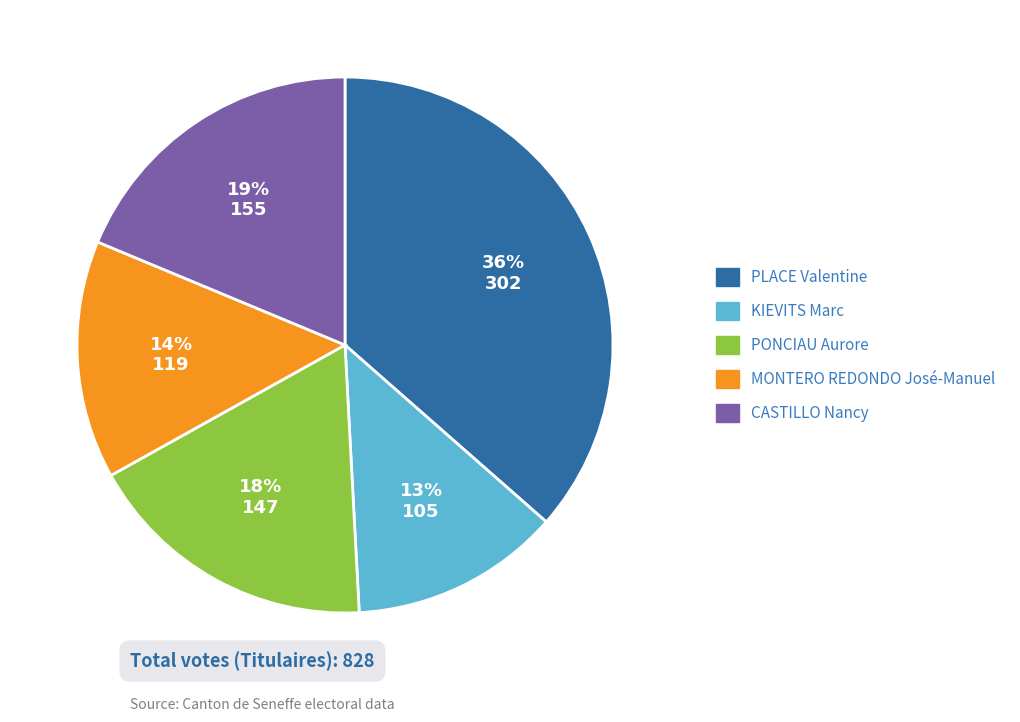

Is there any slice that represents more than half of the pie?

No